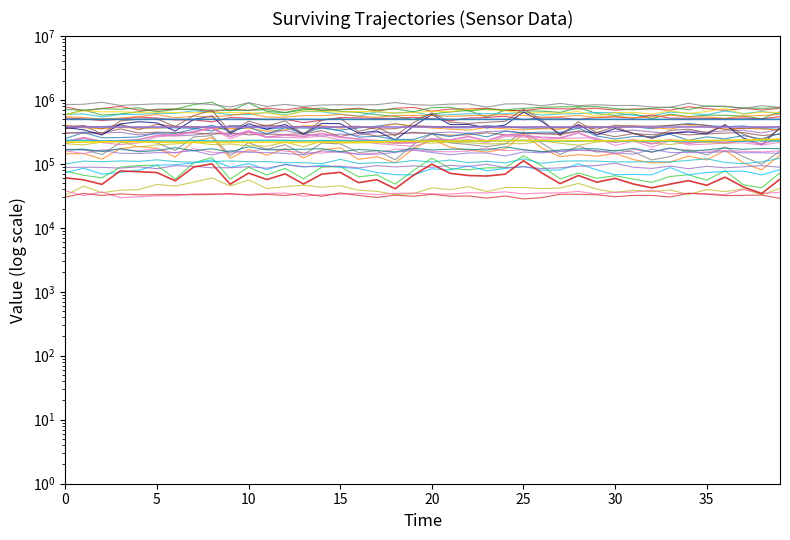

What is the difference between the highest and lowest values at 37?

450724.8